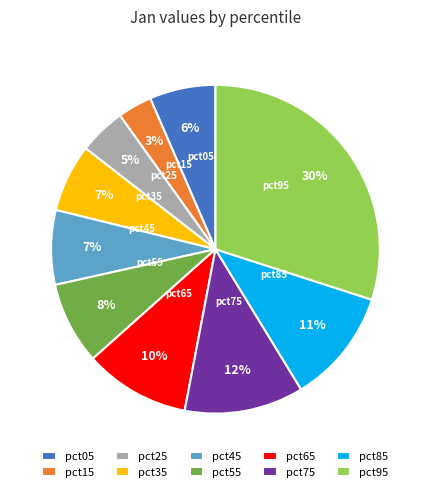

Which category has the biggest portion of the pie?

pct95